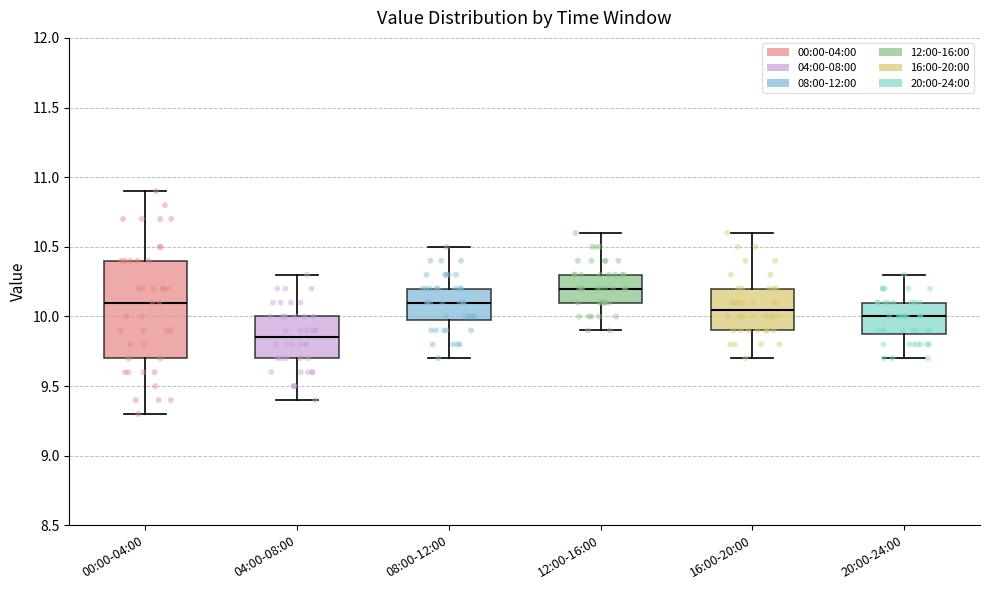

Reading left to right, read every box against the y-axis: the position of its median line, the range the box covers, and the ends of its whiskers. The values are not printed on the chart, so give them approximately, as read against the axis.

00:00-04:00: median 10.10, box 9.70 to 10.40, whiskers 9.30 to 10.90
04:00-08:00: median 9.85, box 9.70 to 10.00, whiskers 9.40 to 10.30
08:00-12:00: median 10.10, box 10.00 to 10.20, whiskers 9.70 to 10.50
12:00-16:00: median 10.20, box 10.10 to 10.30, whiskers 9.90 to 10.60
16:00-20:00: median 10.05, box 9.90 to 10.20, whiskers 9.70 to 10.60
20:00-24:00: median 10.00, box 9.90 to 10.10, whiskers 9.70 to 10.30